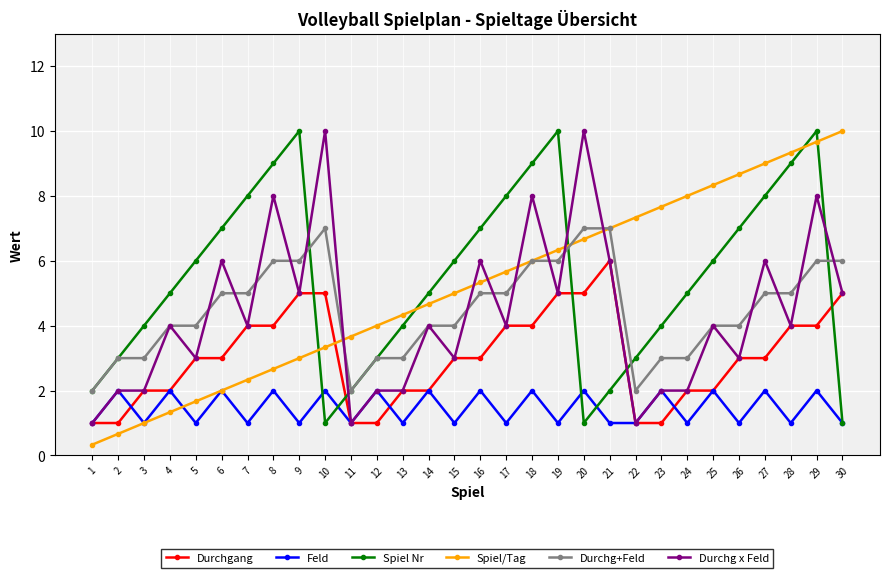

What is the value of the Durchg x Feld point at the 7th from the left?

4.0